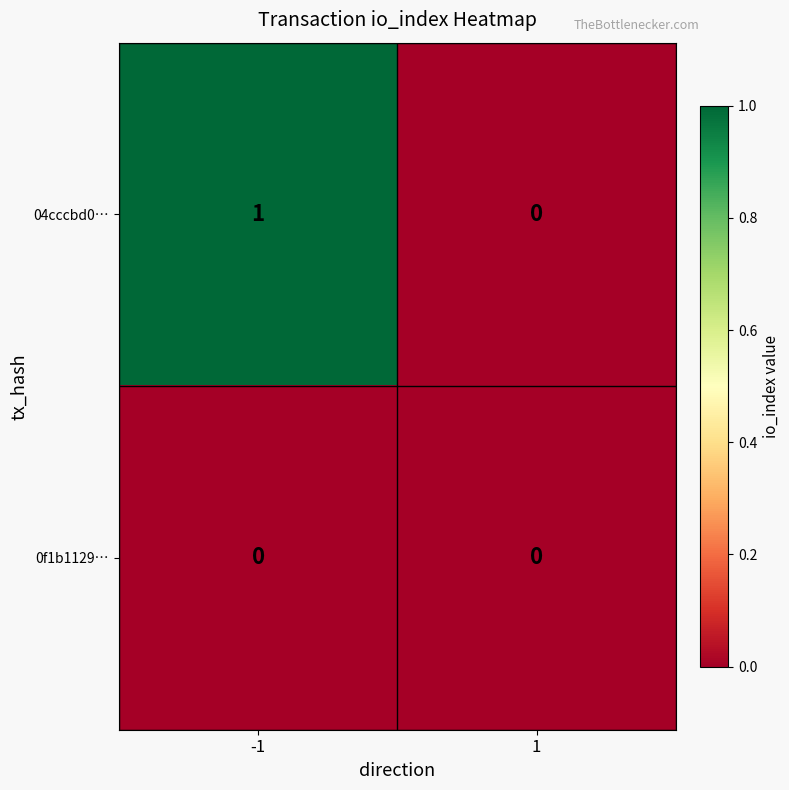

Is it true that 04cccbd0… equals 1 at -1?

True